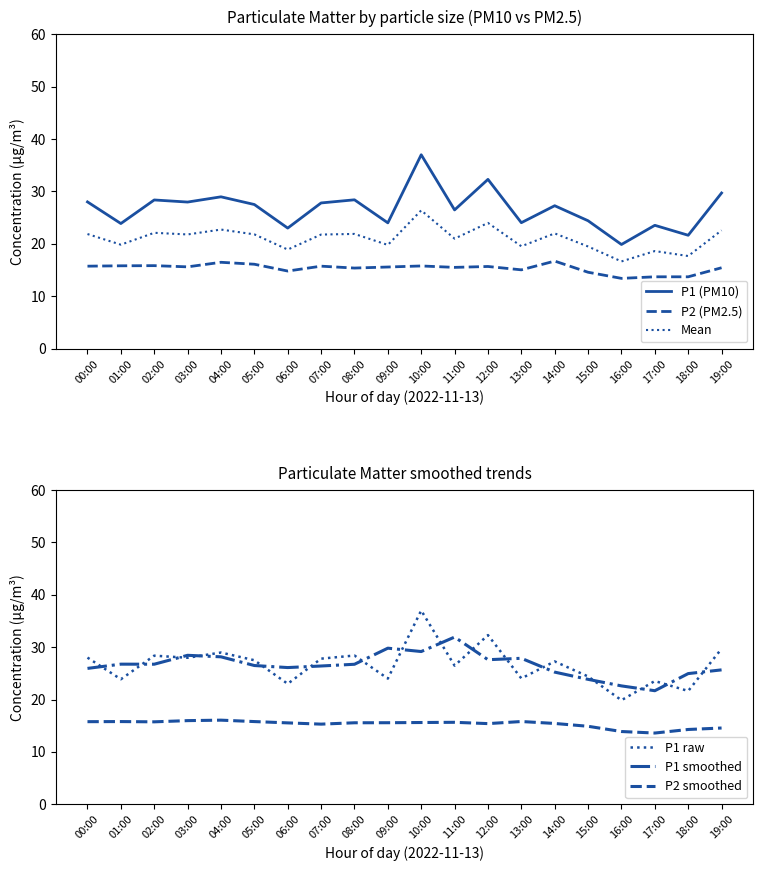

Which label corresponds to the largest value in the chart?

10:00